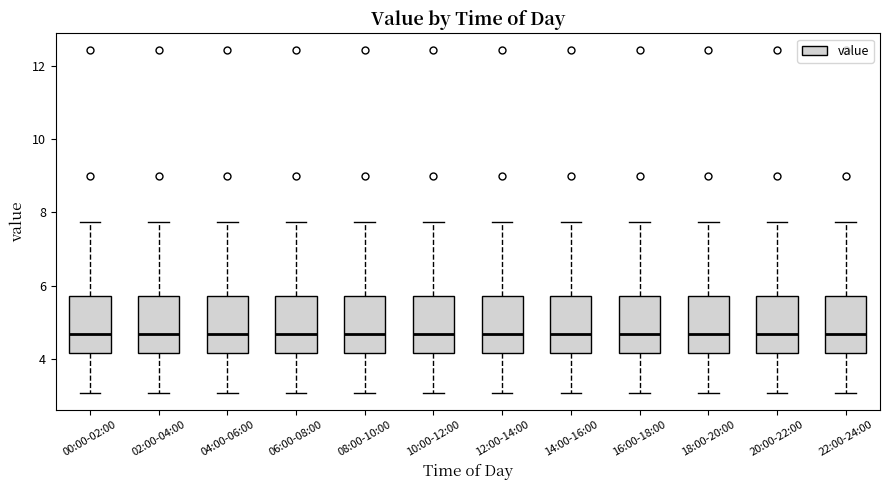

Where is the lower edge of the box for 06:00-08:00 on the y-axis? The values are not printed on the chart, so give them approximately, as read against the axis.

4.2